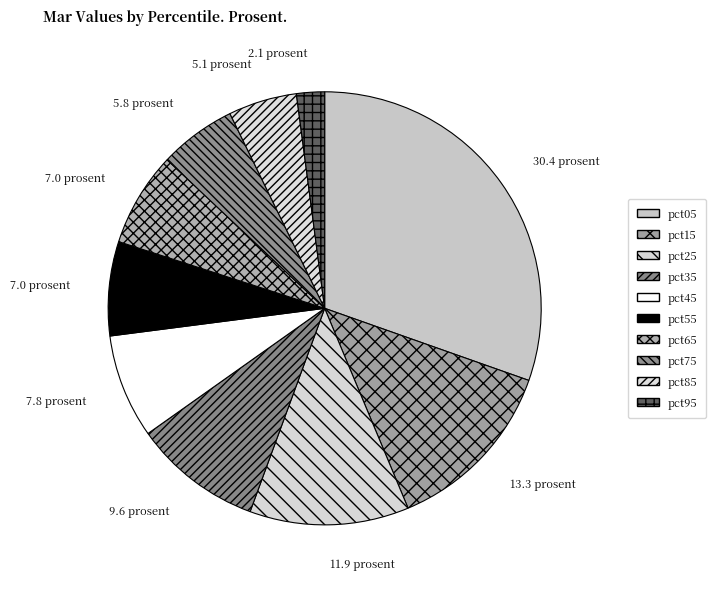

What is the largest slice in the pie chart?

pct05